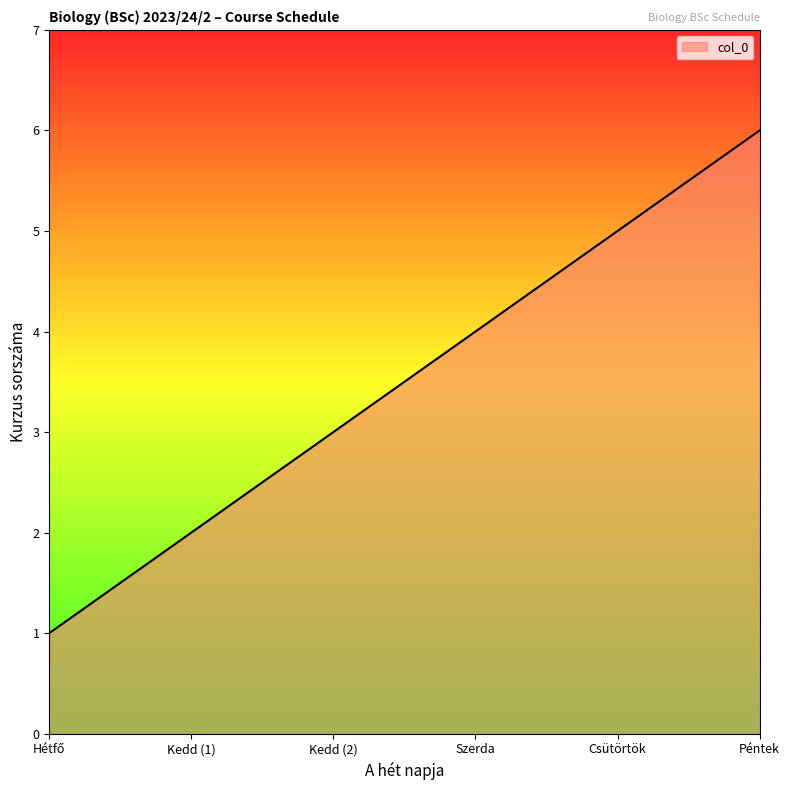

Reading left to right, list all the values displayed in this chart.

1	2	3	4	5	6